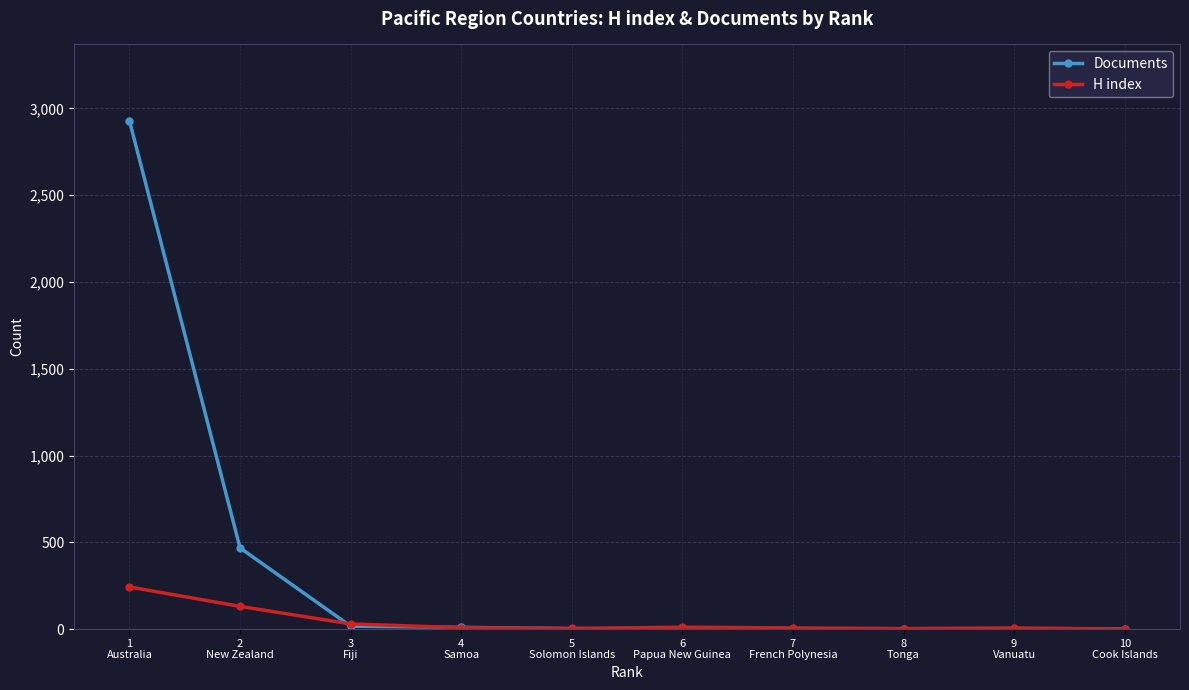

True or false: H index has more than 0 points higher than both neighbors.

True